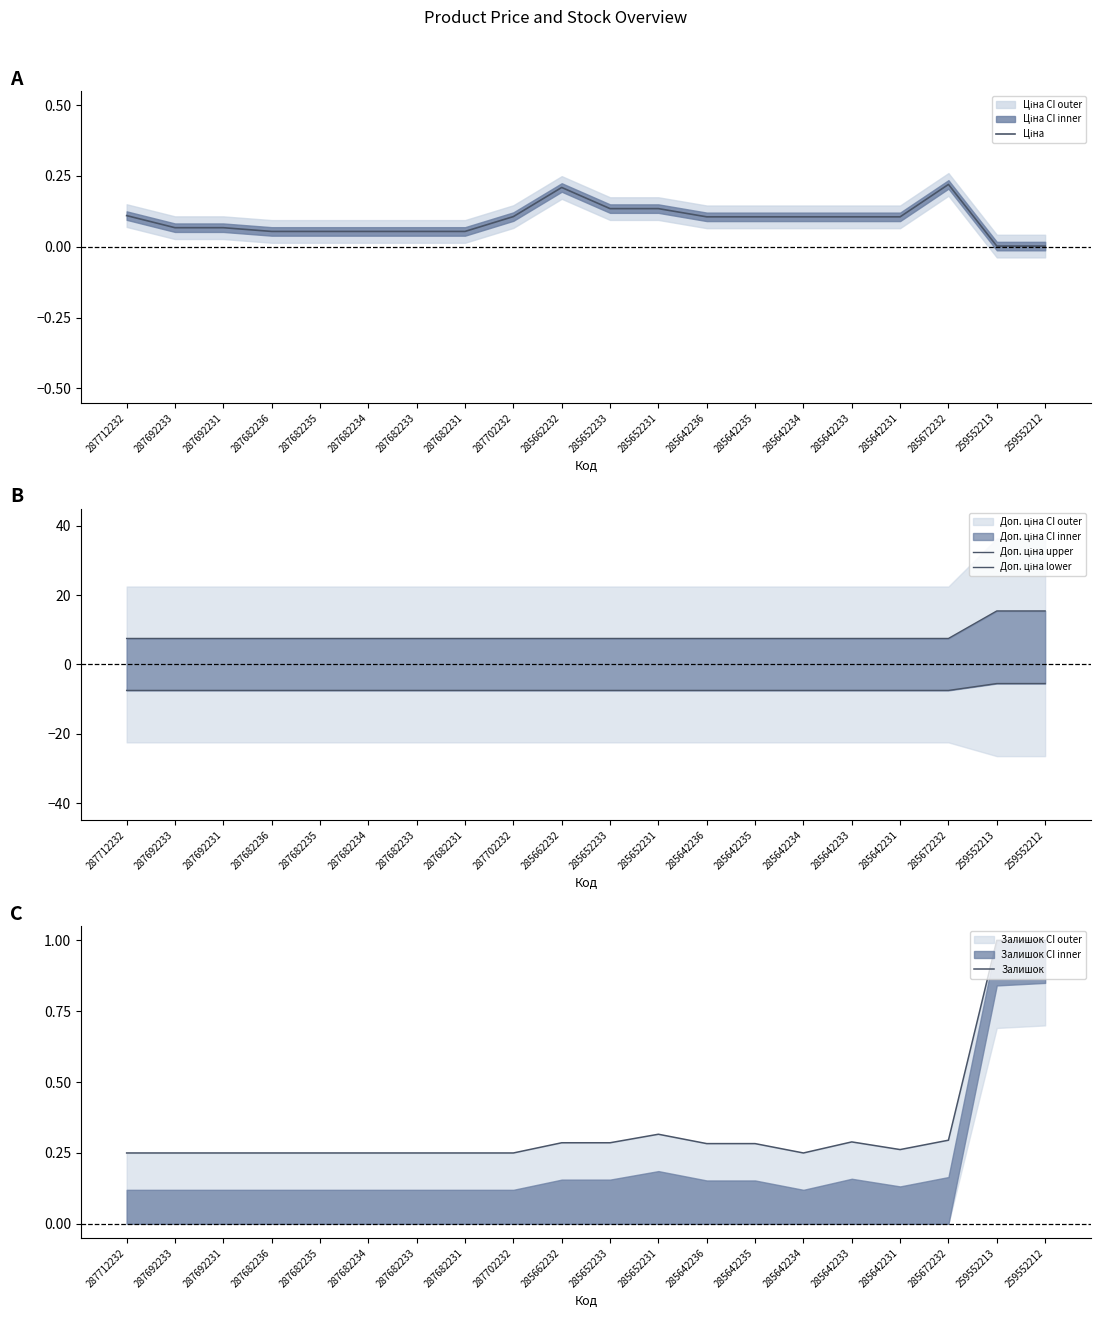

Which category has the lowest value in the Доп. ціна lower series?

287712232